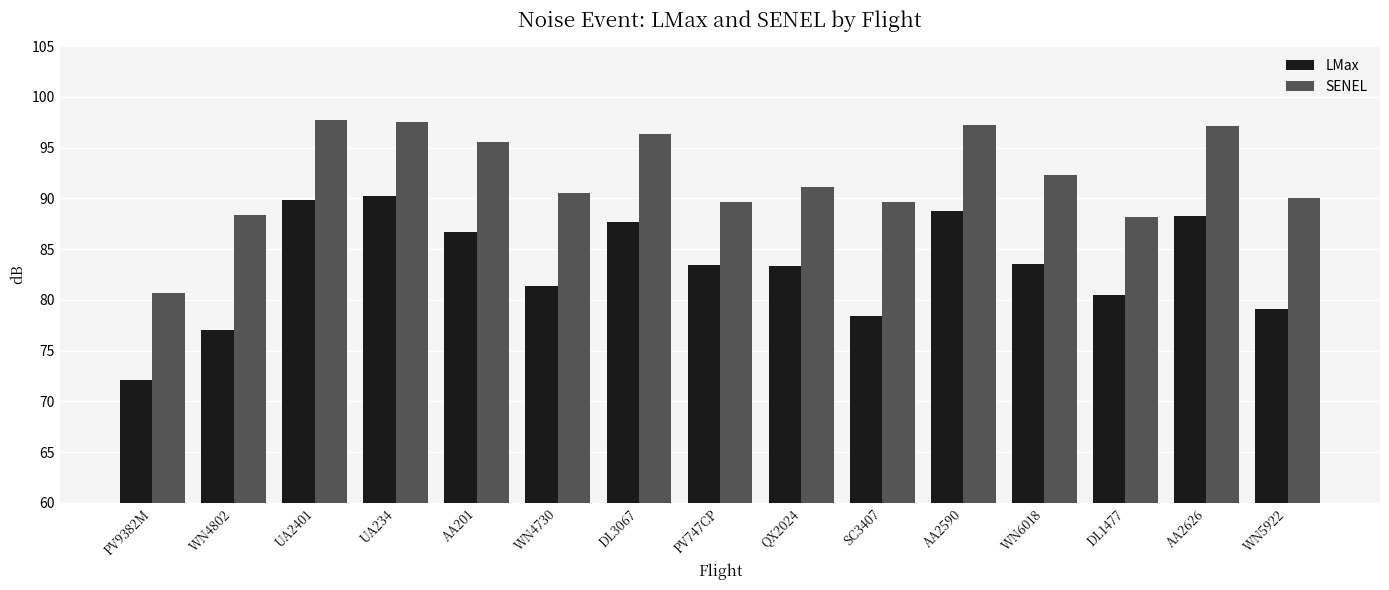

How many data points in LMax are less than 83?

6